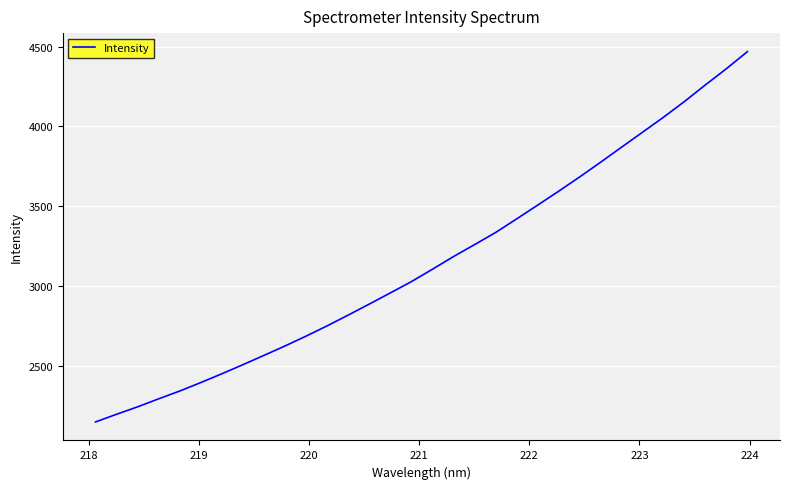

What is the greatest value displayed?

4468.3